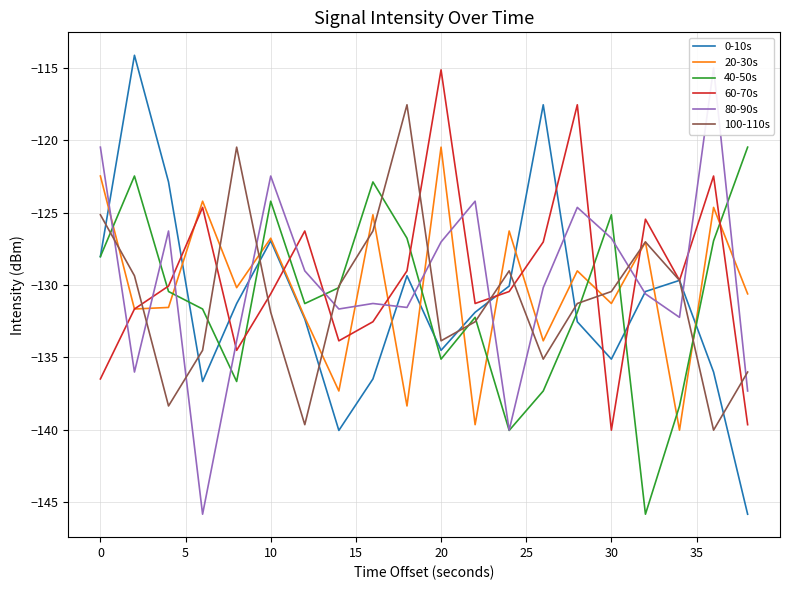

What are all the series names shown in the legend?

0-10s, 20-30s, 40-50s, 60-70s, 80-90s, 100-110s